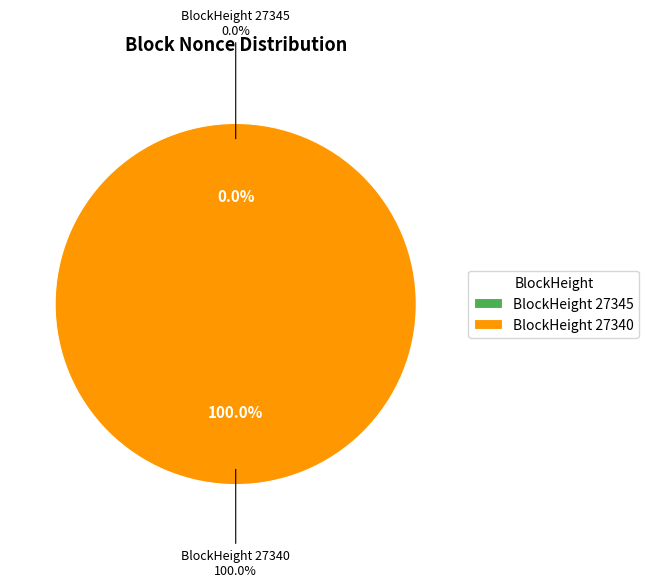

Rank the categories by value from lowest to highest.

27345, 27340